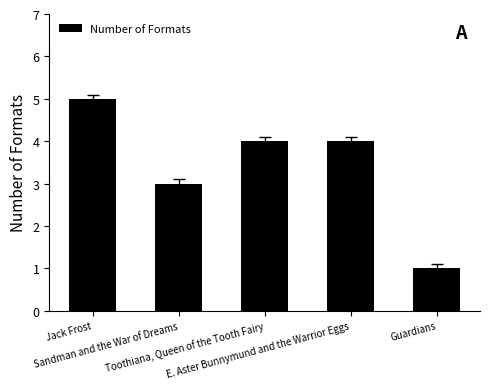

Between Sandman and the War of Dreams and Guardians, which is larger?

Sandman and the War of Dreams